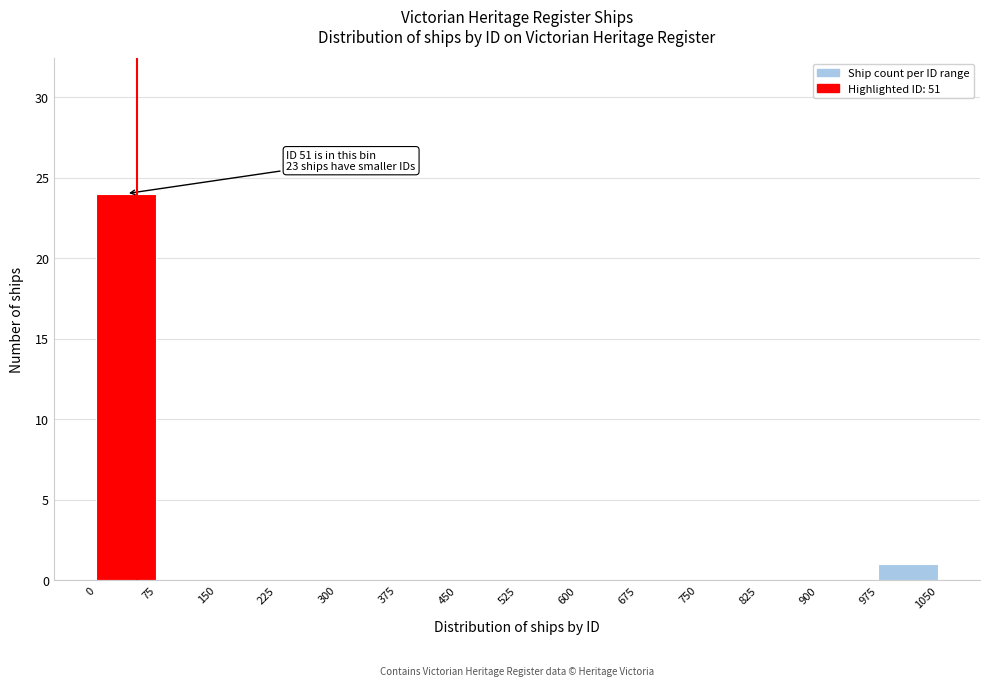

Over which range of the x-axis is the bar tallest?

0 to 75